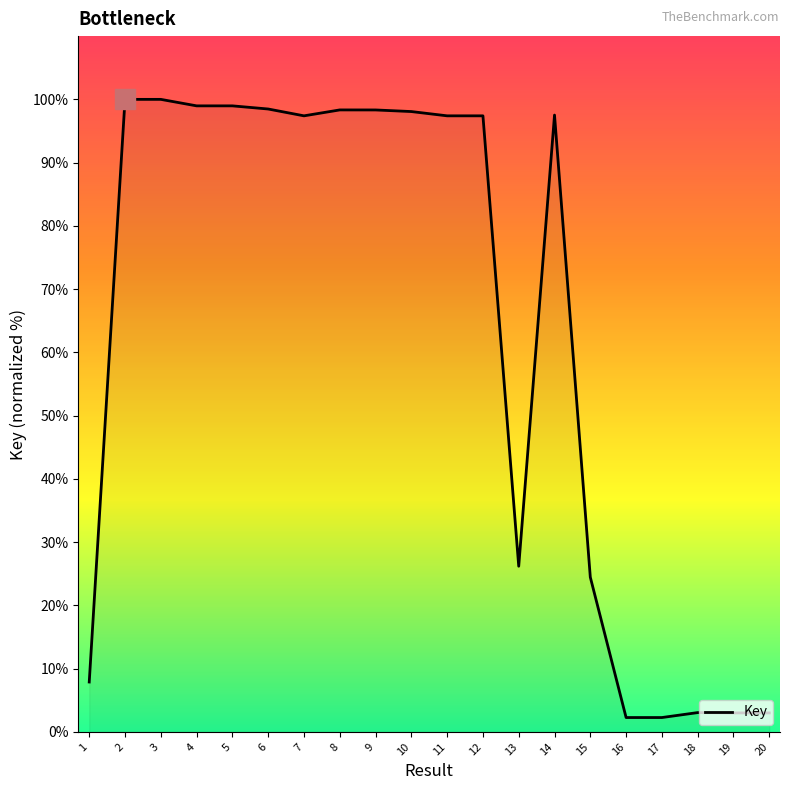

Rank the categories by value from highest to lowest.

2, 3, 4, 5, 6, 8, 9, 10, 14, 7, 12, 11, 13, 15, 1, 18, 19, 20, 16, 17